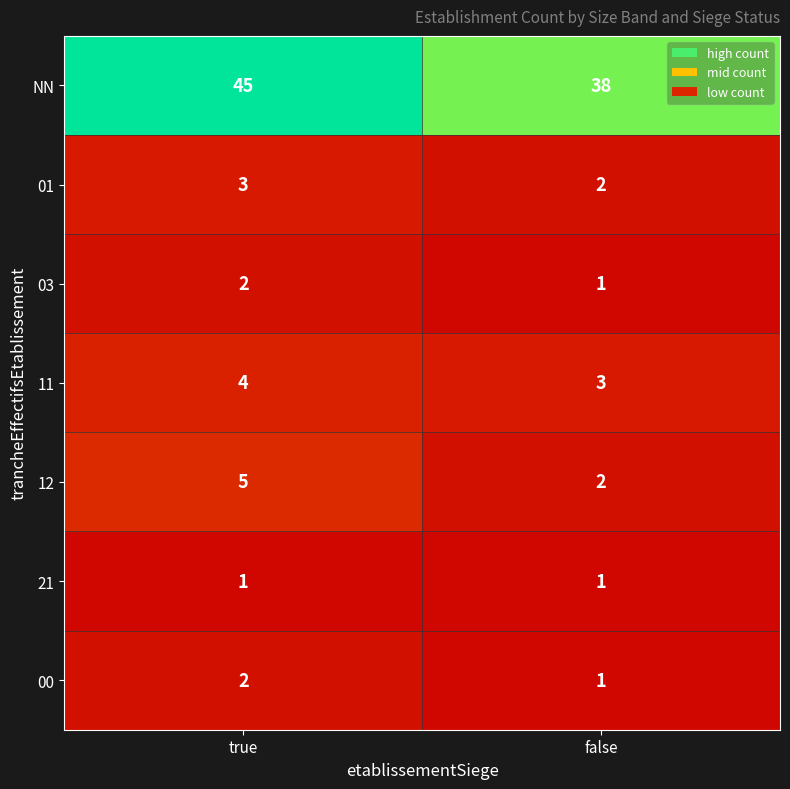

What is the sum of all 12 values?

7